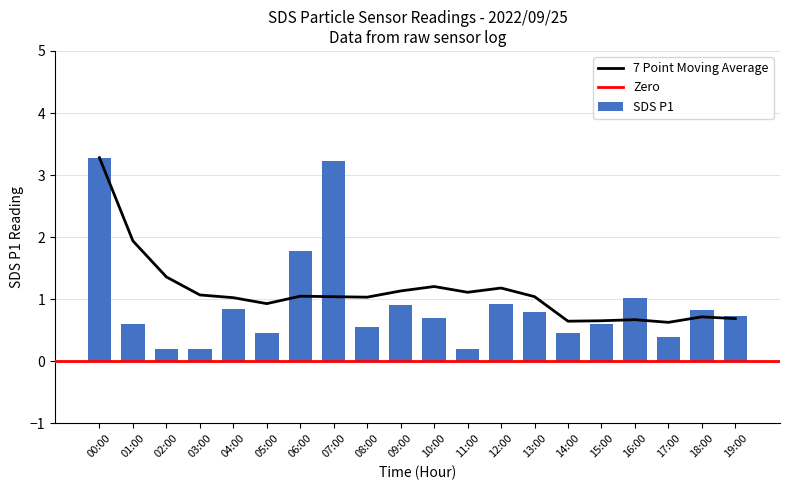

Which category has the lowest value across all series?

02:00